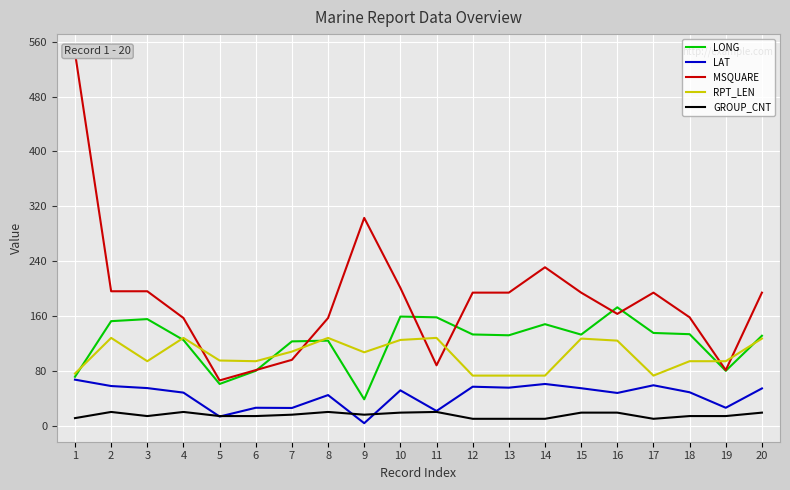

What is the sum of the LAT values at 13 and 5?

68.7